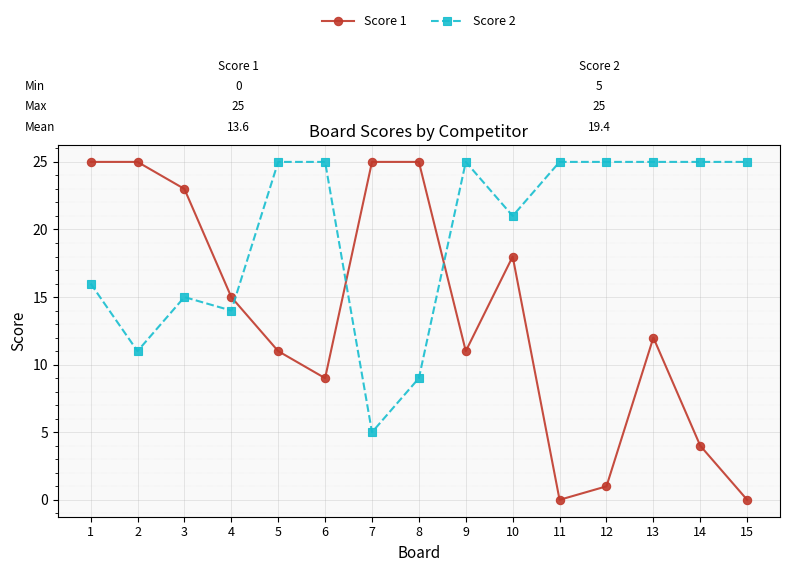

What are all the series names shown in the legend?

Score 1, Score 2